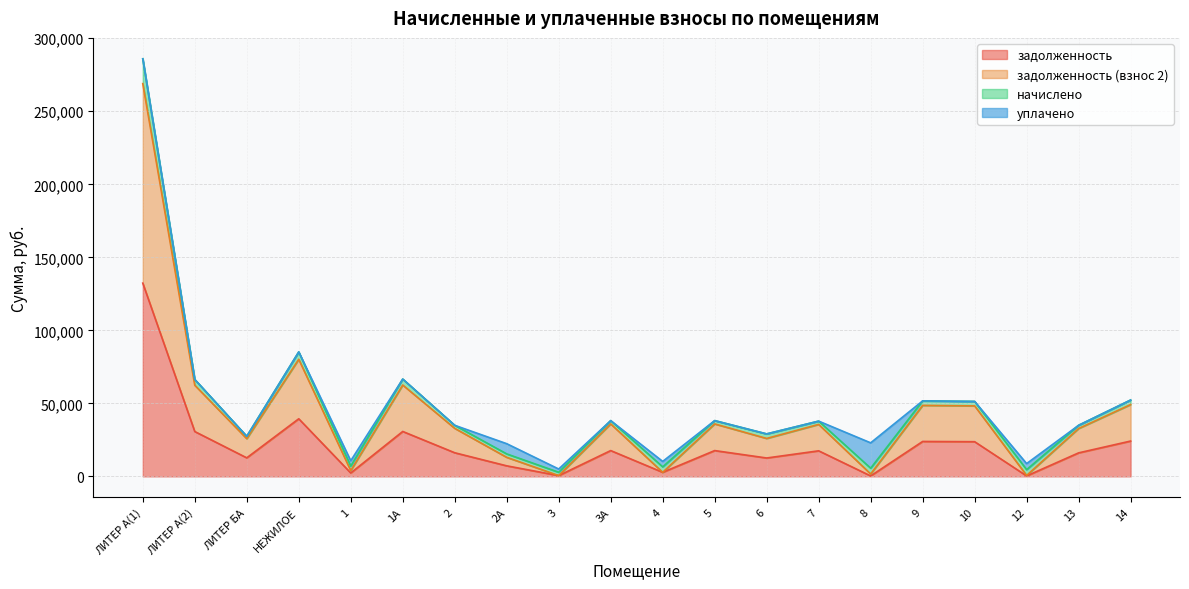

How many lines are shown in the chart?

4